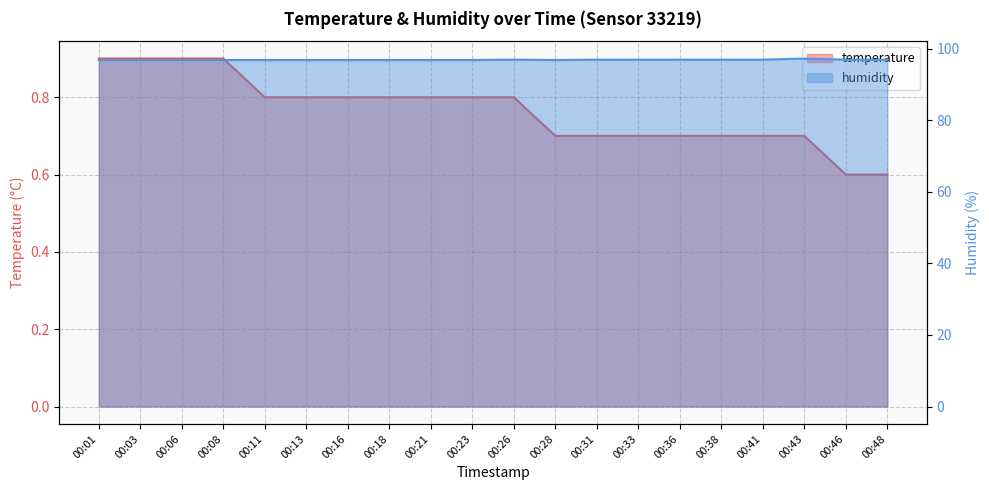

Is it true that temperature equals 0.8 at 00:13?

True